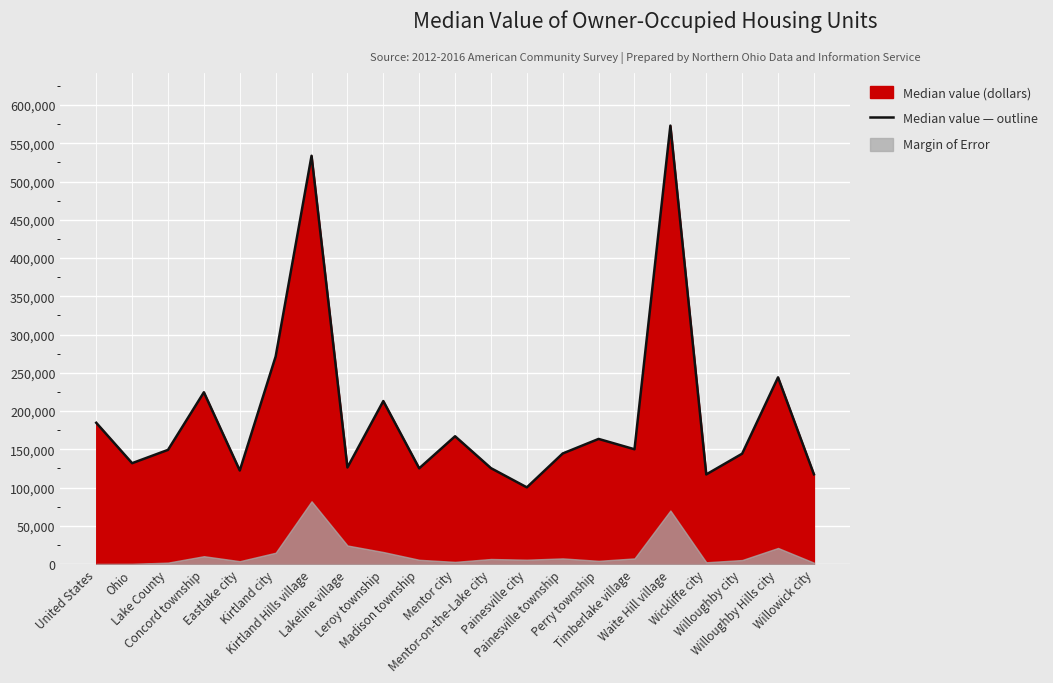

List the labels in order of value, smallest first.

Painesville city, Wickliffe city, Willowick city, Eastlake city, Madison township, Mentor-on-the-Lake city, Lakeline village, Ohio, Willoughby city, Painesville township, Lake County, Timberlake village, Perry township, Mentor city, United States, Leroy township, Concord township, Willoughby Hills city, Kirtland city, Kirtland Hills village, Waite Hill village